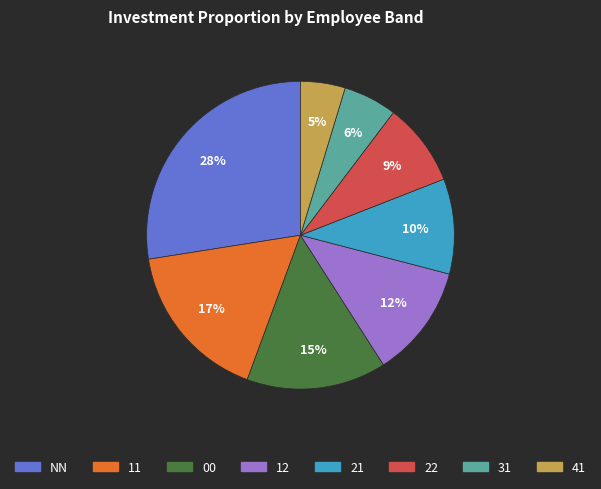

Does any single category account for the majority?

No